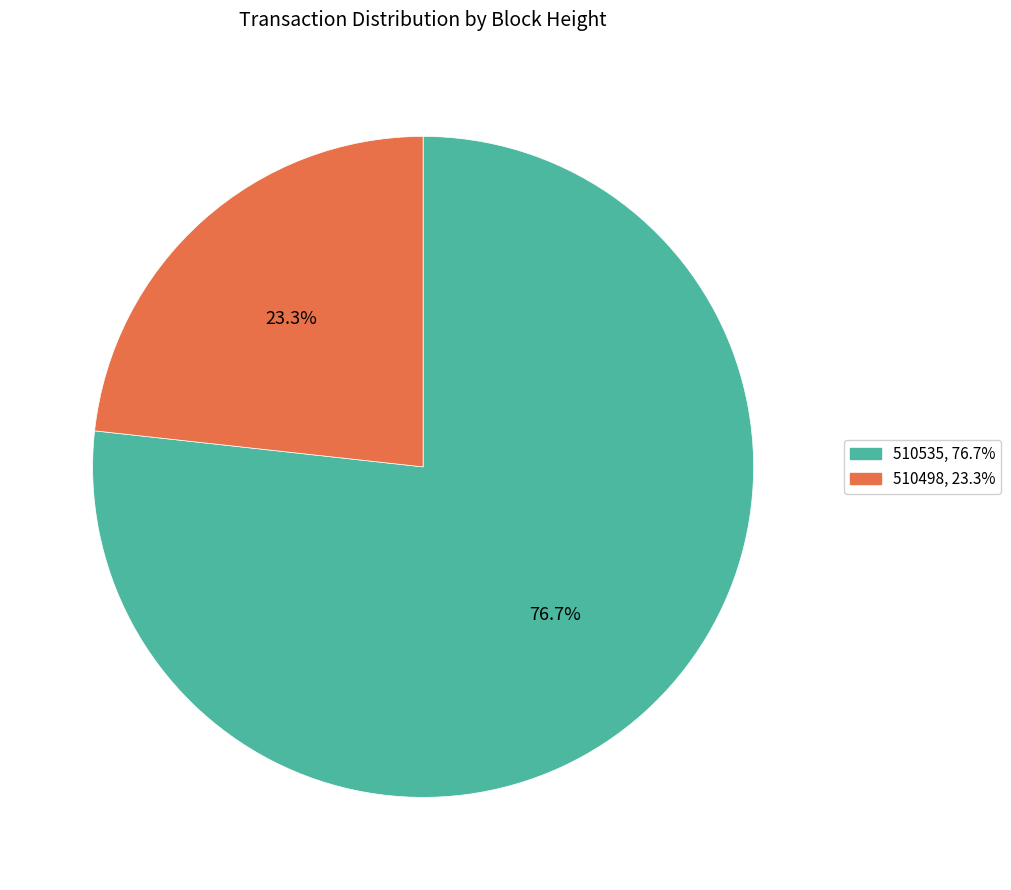

How many segments does this pie chart have?

2